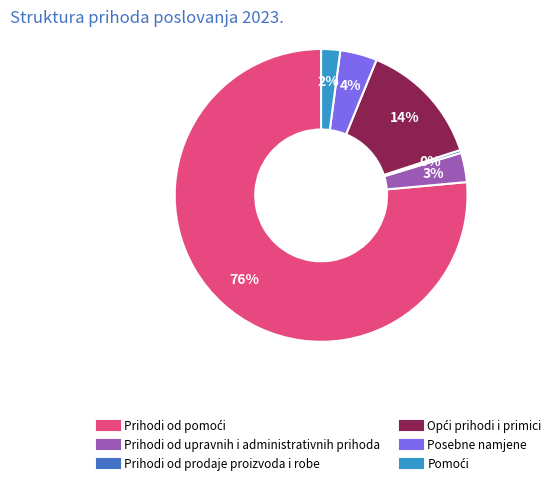

The Prihodi od upravnih i administrativnih prihoda slice represents 3% of the pie. True or false?

True